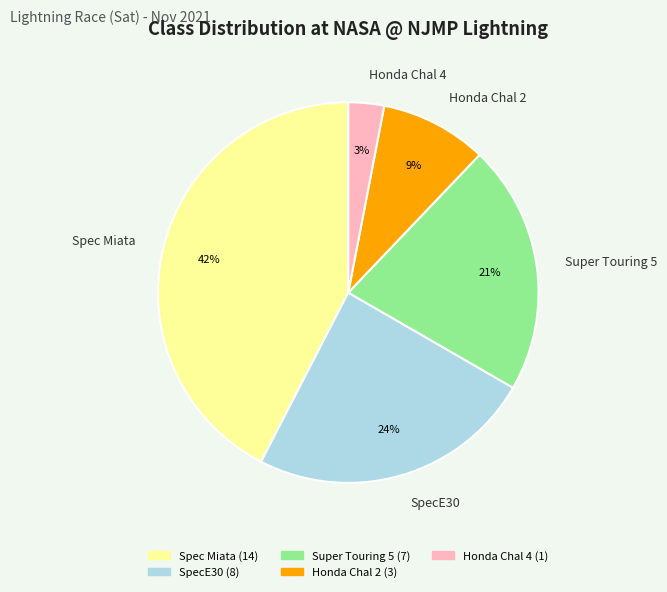

Is it true that Honda Chal 2 is 9% of the pie?

True